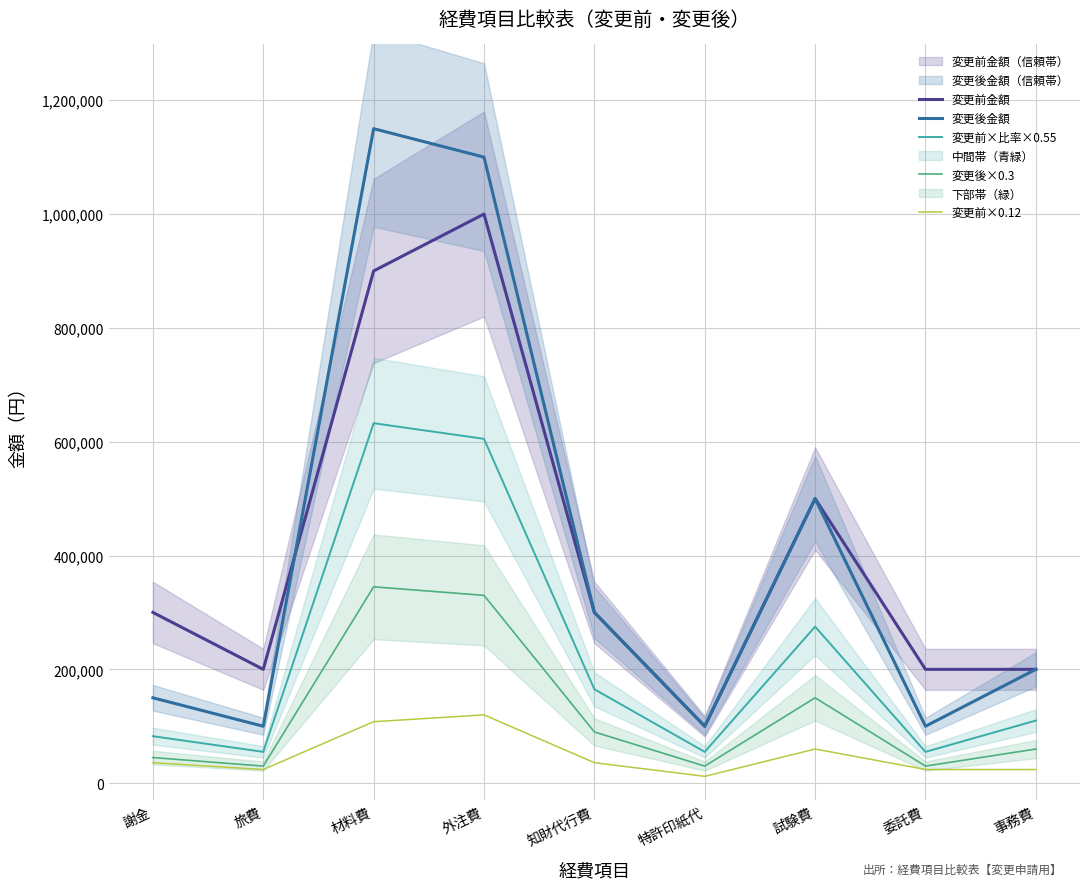

What is the difference between the 変更後×0.3 values at 外注費 and 材料費?

15000.0